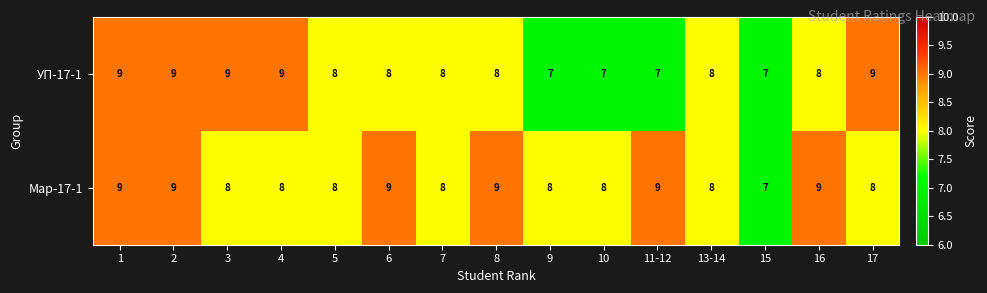

True or false: УП-17-1 has a value of 14 at 3.

False